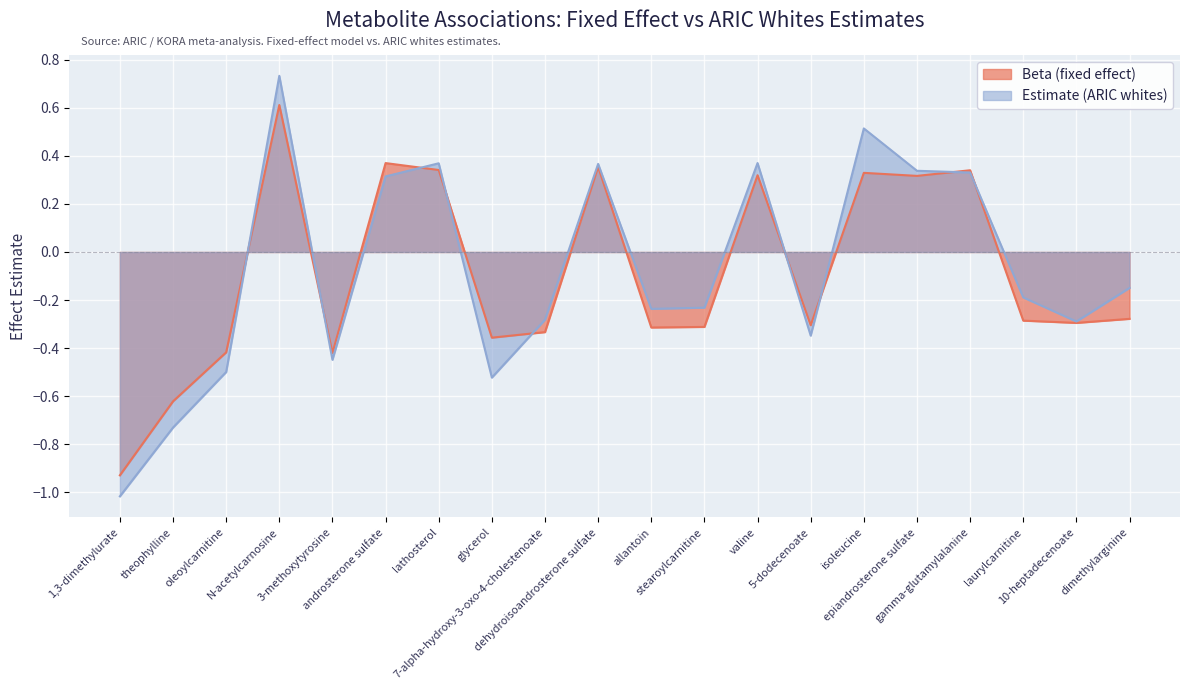

At which category is the sum across all series the highest?

N-acetylcarnosine